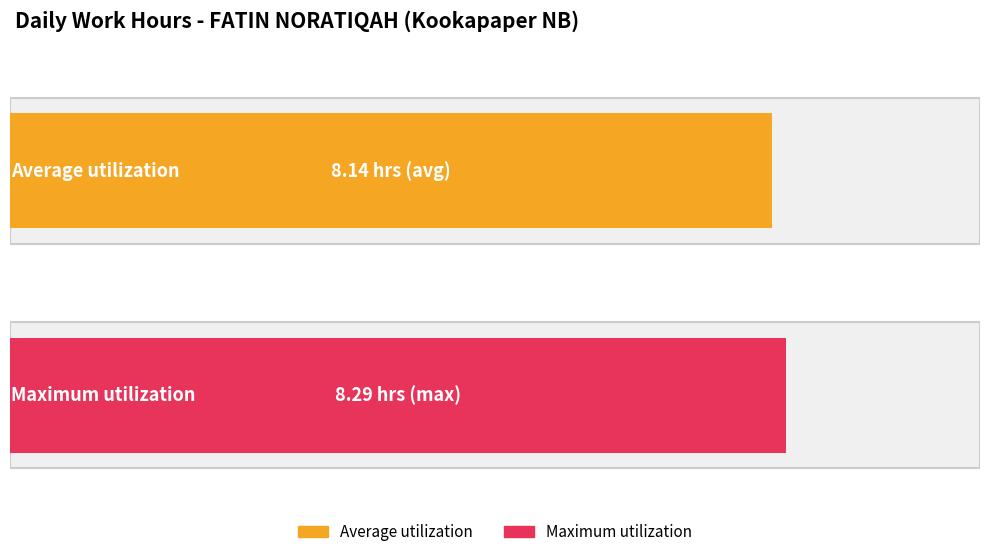

What is the difference between the maximum and second lowest values?

0.2